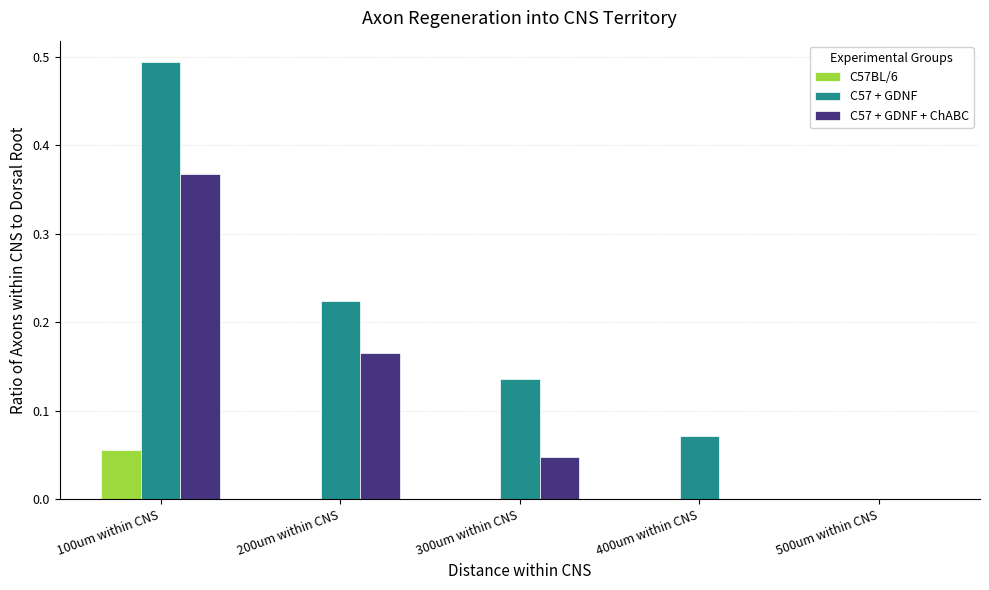

Which category has the highest value in the C57BL/6 series?

100um within CNS